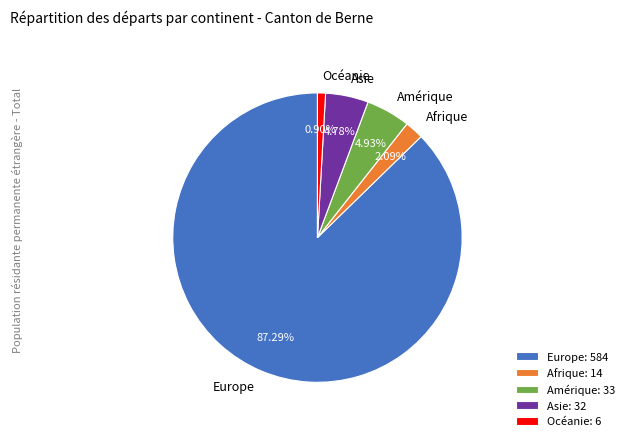

Is the sum of Afrique and Amérique greater than half?

No